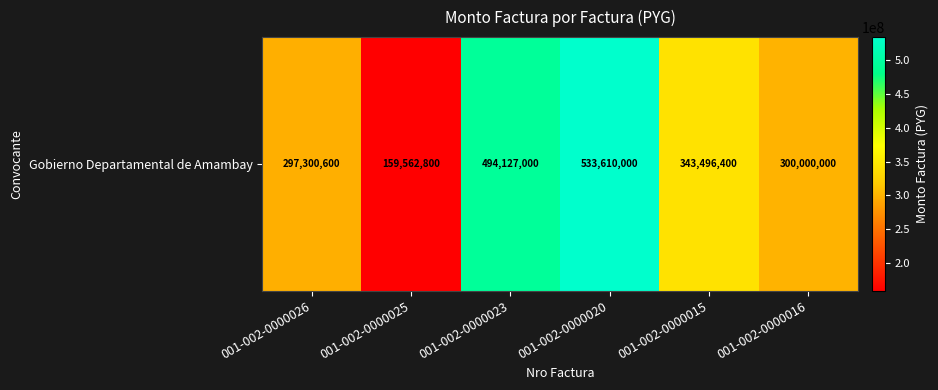

List the labels in order of value, smallest first.

001-002-0000025, 001-002-0000026, 001-002-0000016, 001-002-0000015, 001-002-0000023, 001-002-0000020